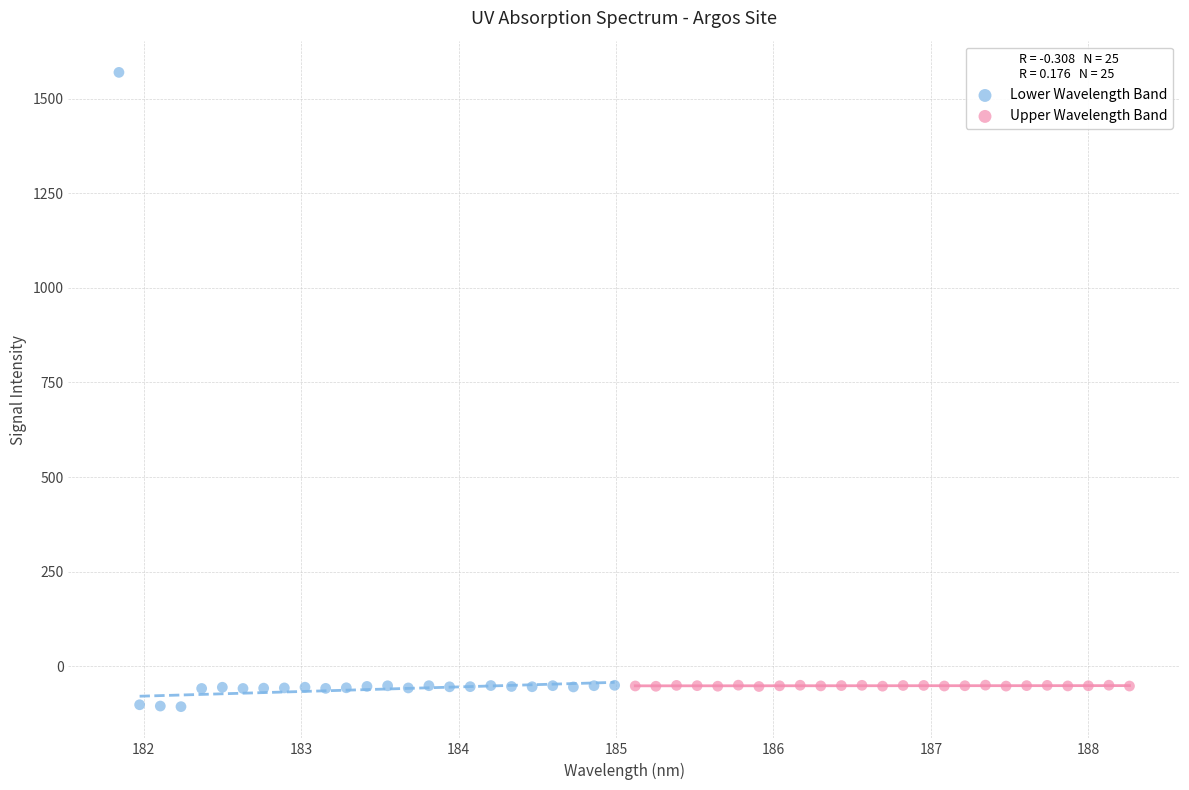

What are all the series names shown in the legend?

Lower Wavelength Band, Upper Wavelength Band